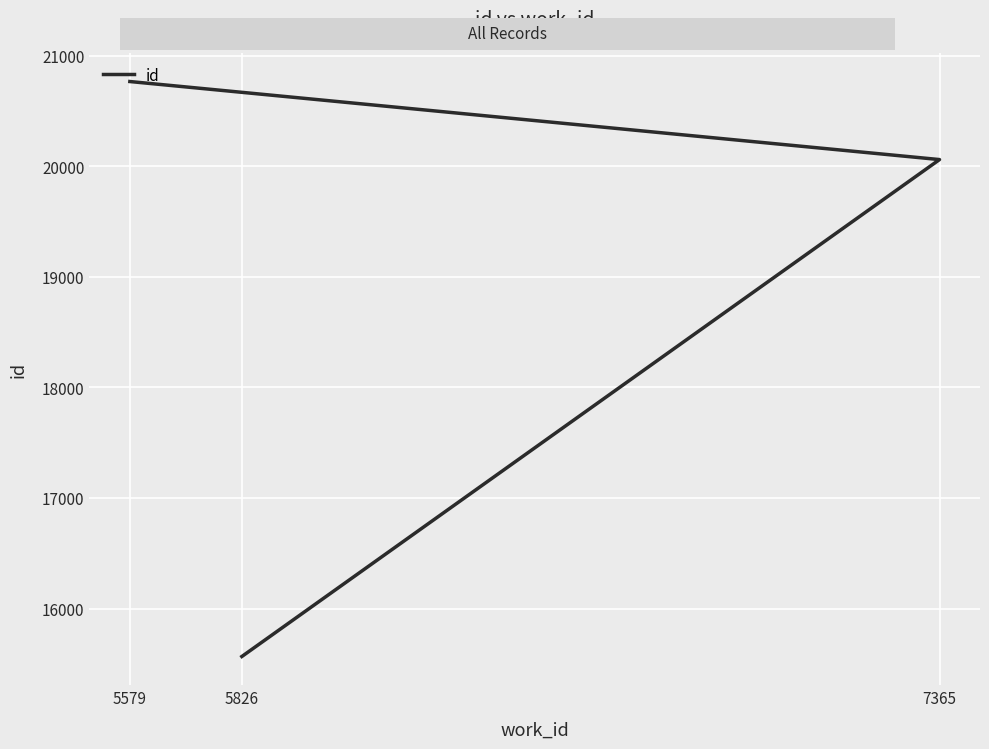

Which label corresponds to the smallest value in the chart?

5826